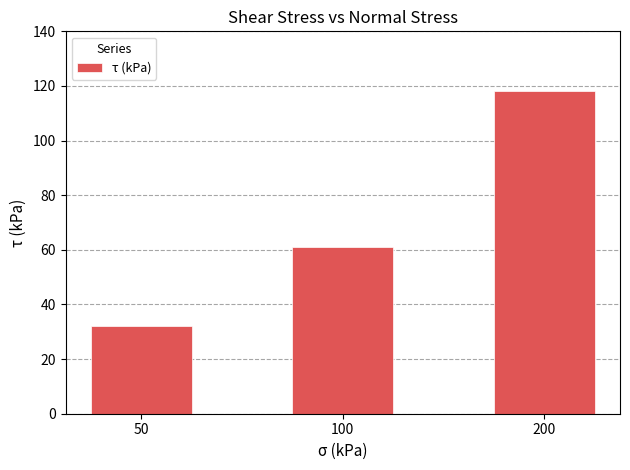

Which has a higher value, 50 or 100?

100